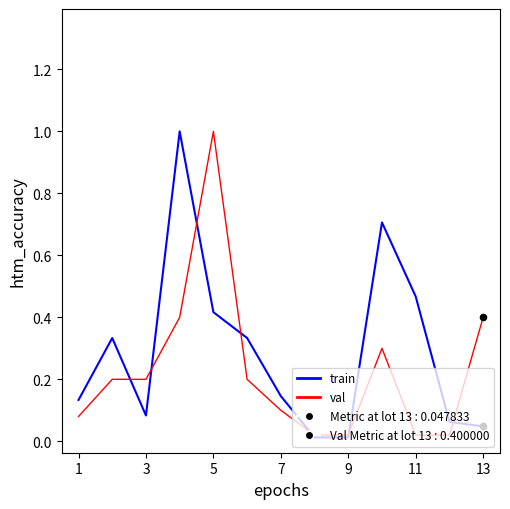

Which series has the largest total across all categories?

train